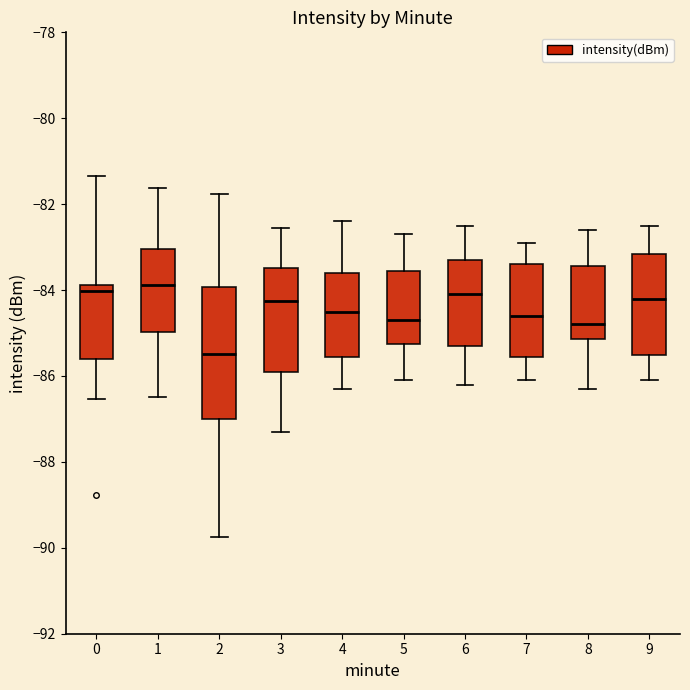

Where does the upper whisker of the box at x = 0 end on the y-axis? The values are not printed on the chart, so give them approximately, as read against the axis.

-81.4